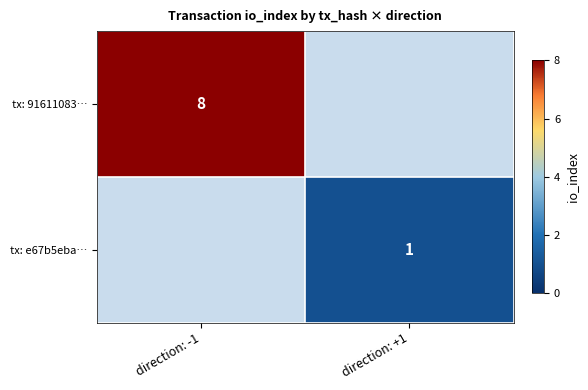

Which has a higher value, direction: +1 or direction: -1?

direction: -1